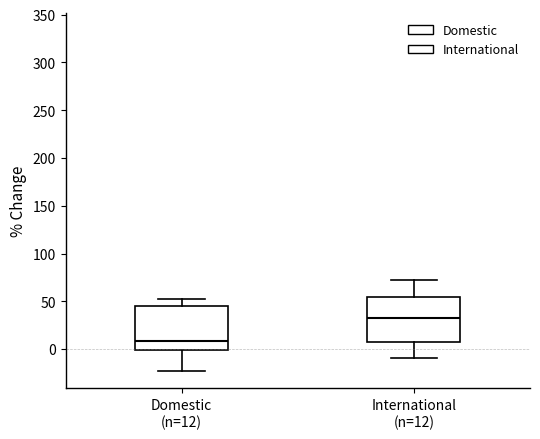

Which box has the lowest median line?

Domestic (n=12)